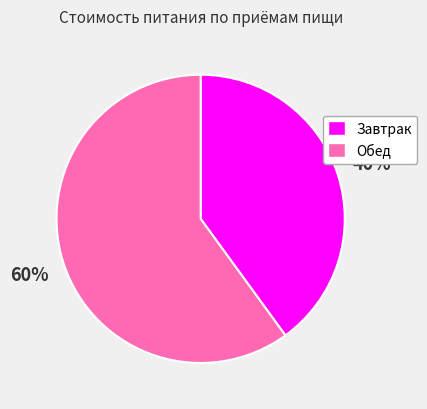

To the nearest percent, what portion does Завтрак represent?

40%